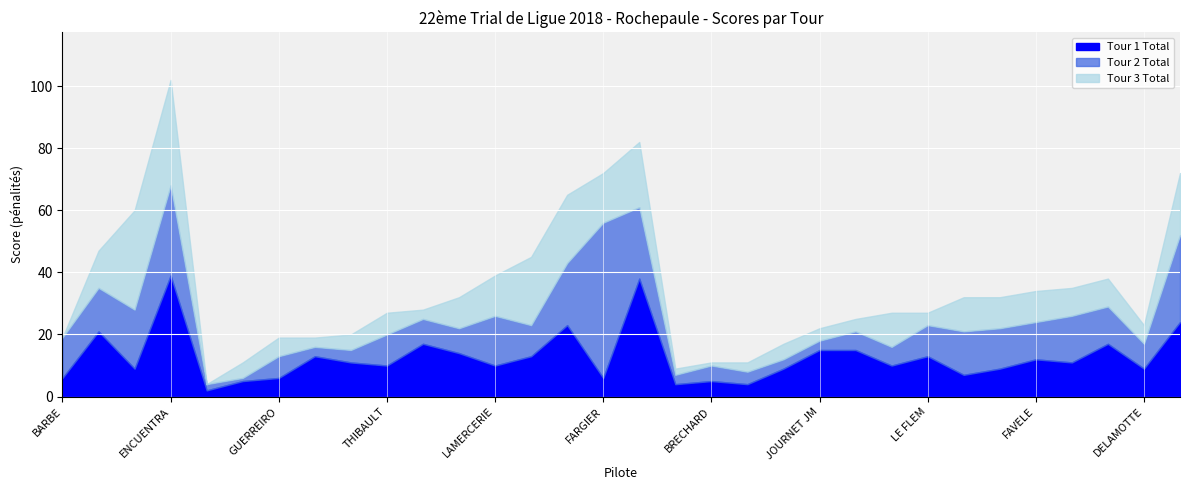

What is the total value across all series at LE FLEM?

27